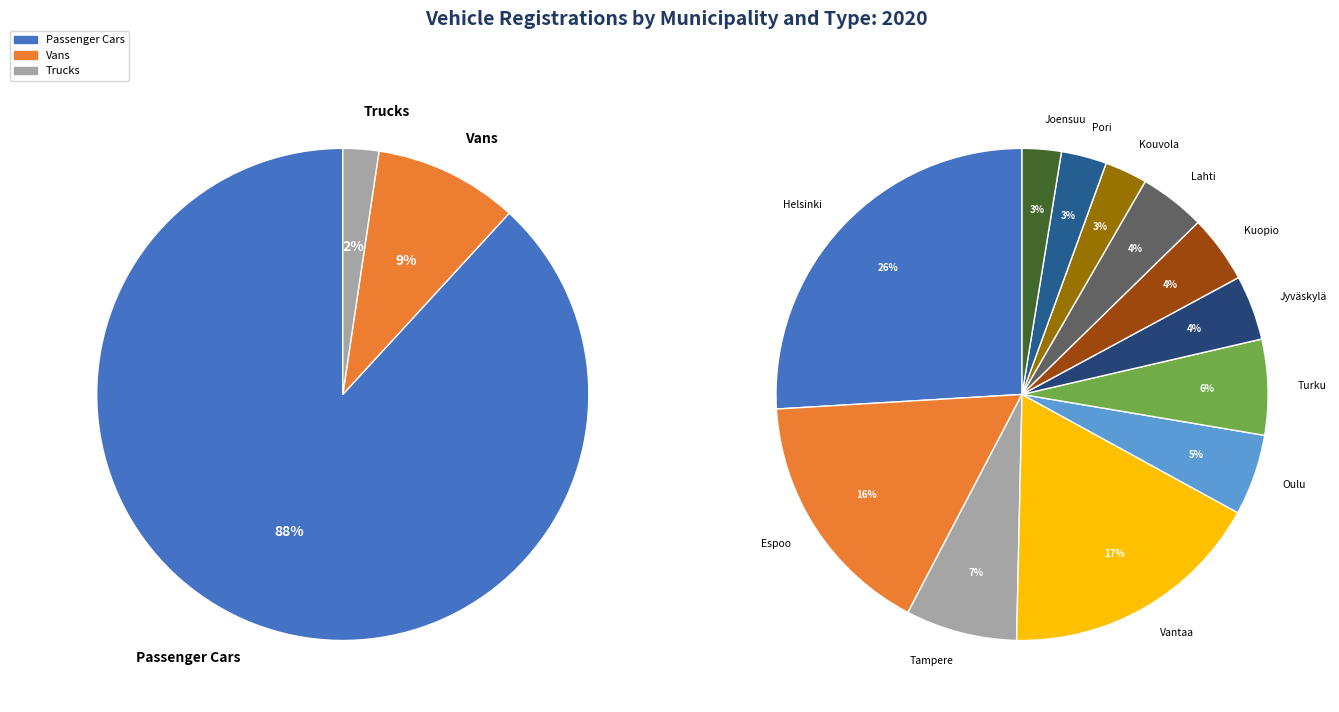

Rank the series at 9 from lowest to highest value.

trucks_2020, vans_2020, passenger_cars_2020